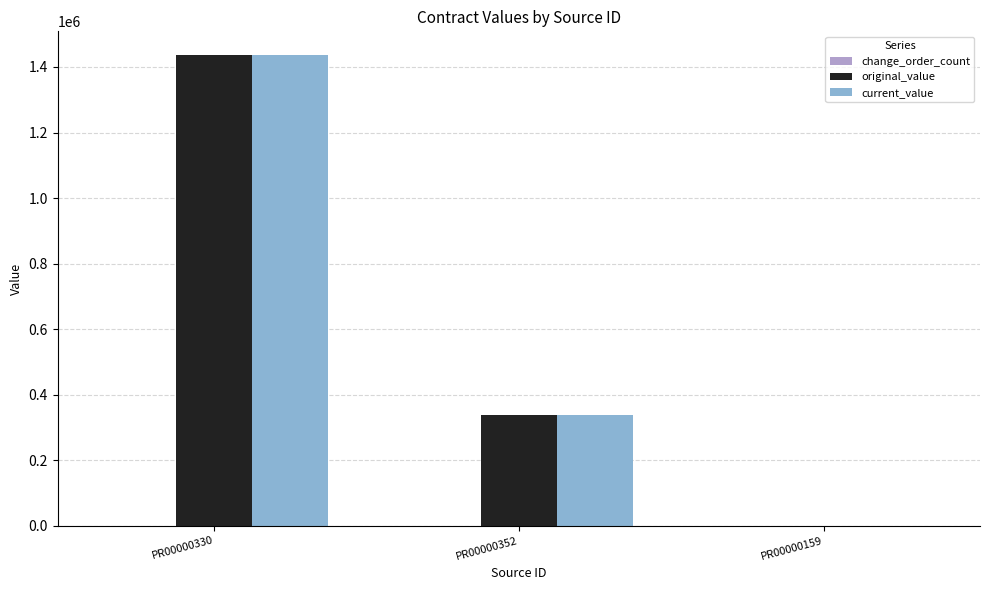

The value of original_value at PR00000352 is 339000. True or false?

True